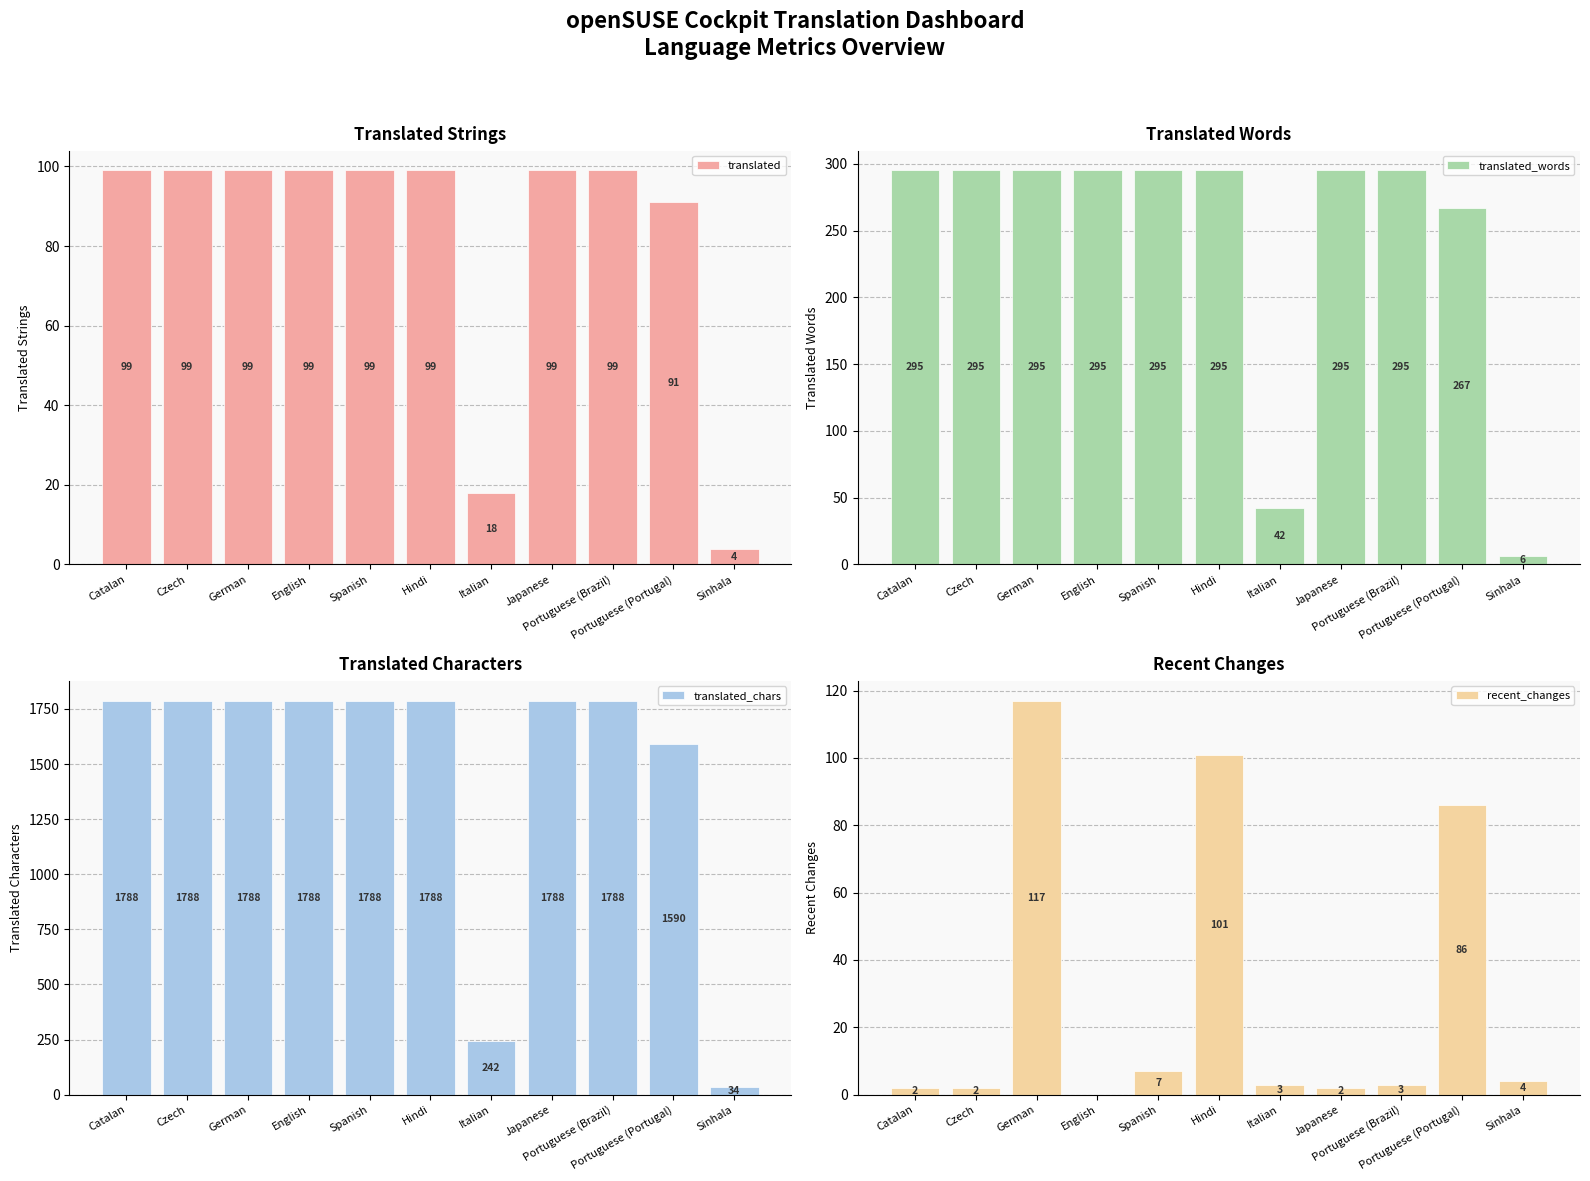

At which label does translated_words reach its peak?

Catalan